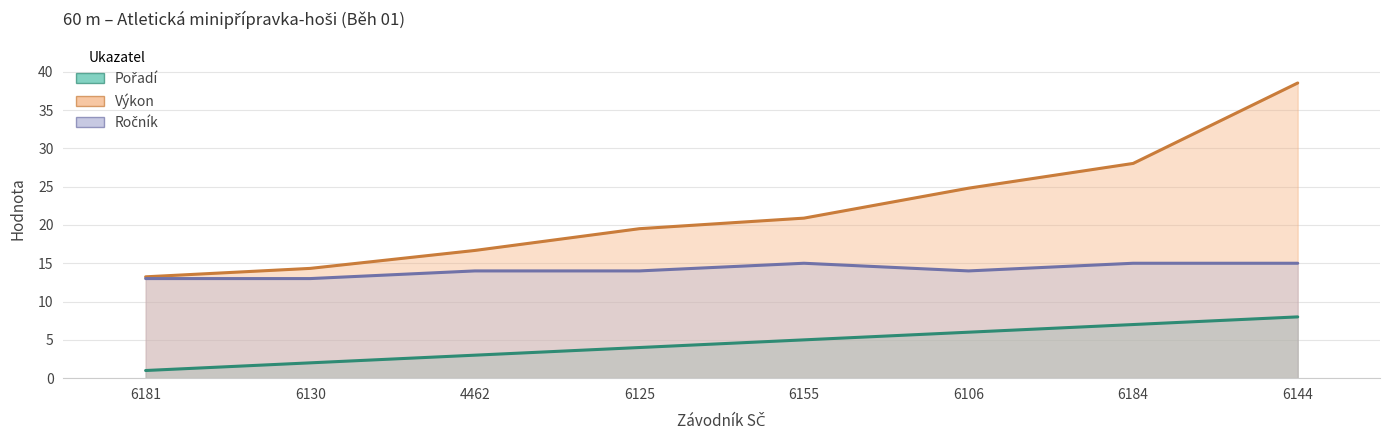

How many interior local peaks does the Ročník (line) series have?

1